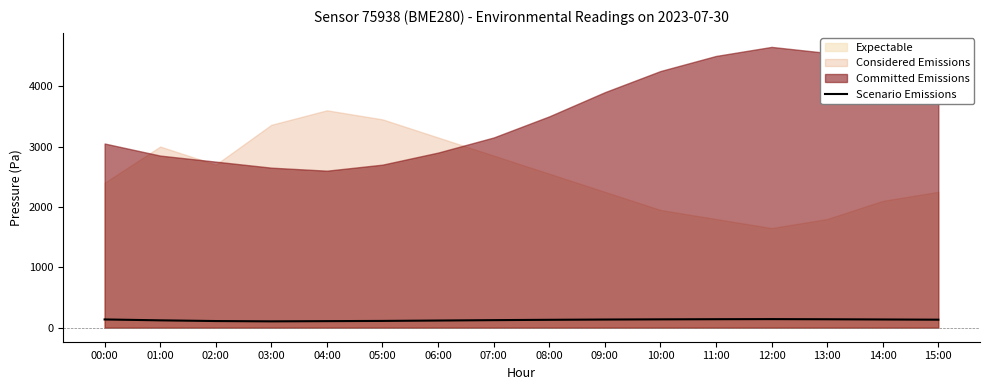

Where does the data first go above 132?

00:00